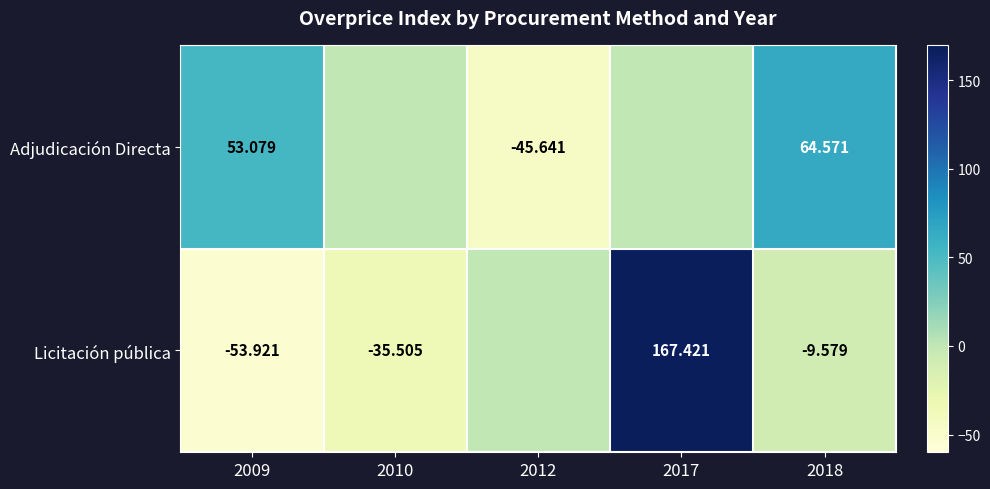

Which label corresponds to the largest value in the chart?

2017